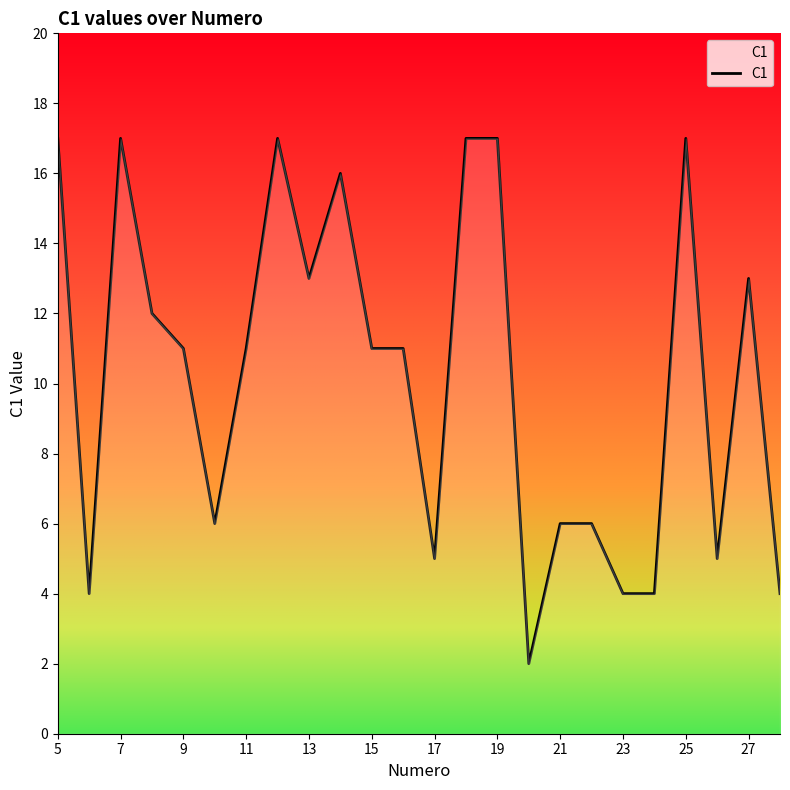

What is the difference between the maximum and minimum values?

15